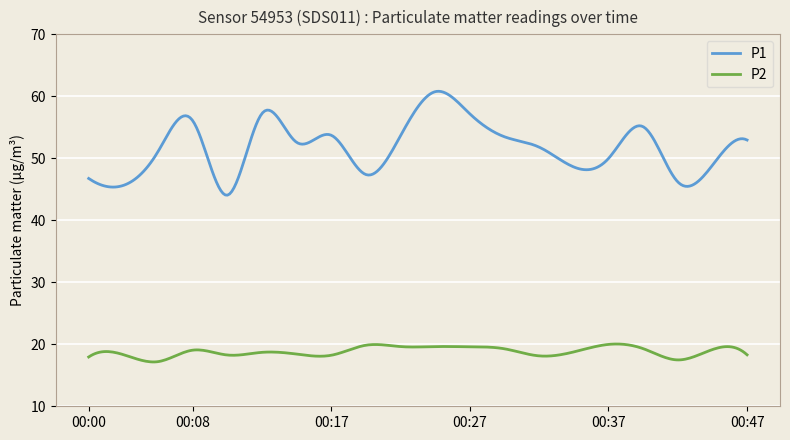

Which series has the largest total across all categories?

P1